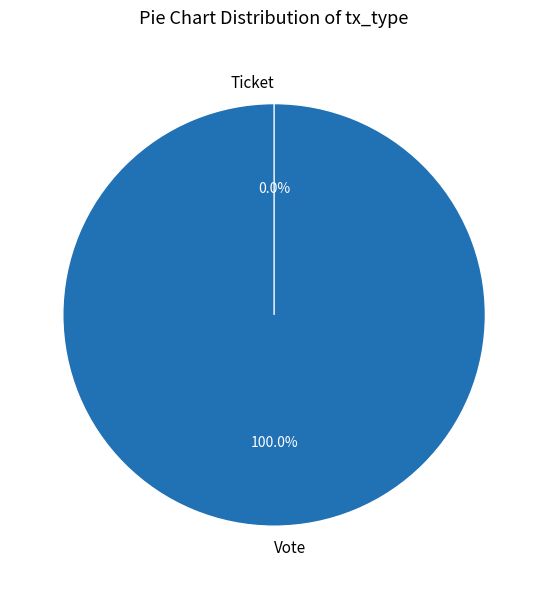

To the nearest percent, what is the average slice percentage?

50%